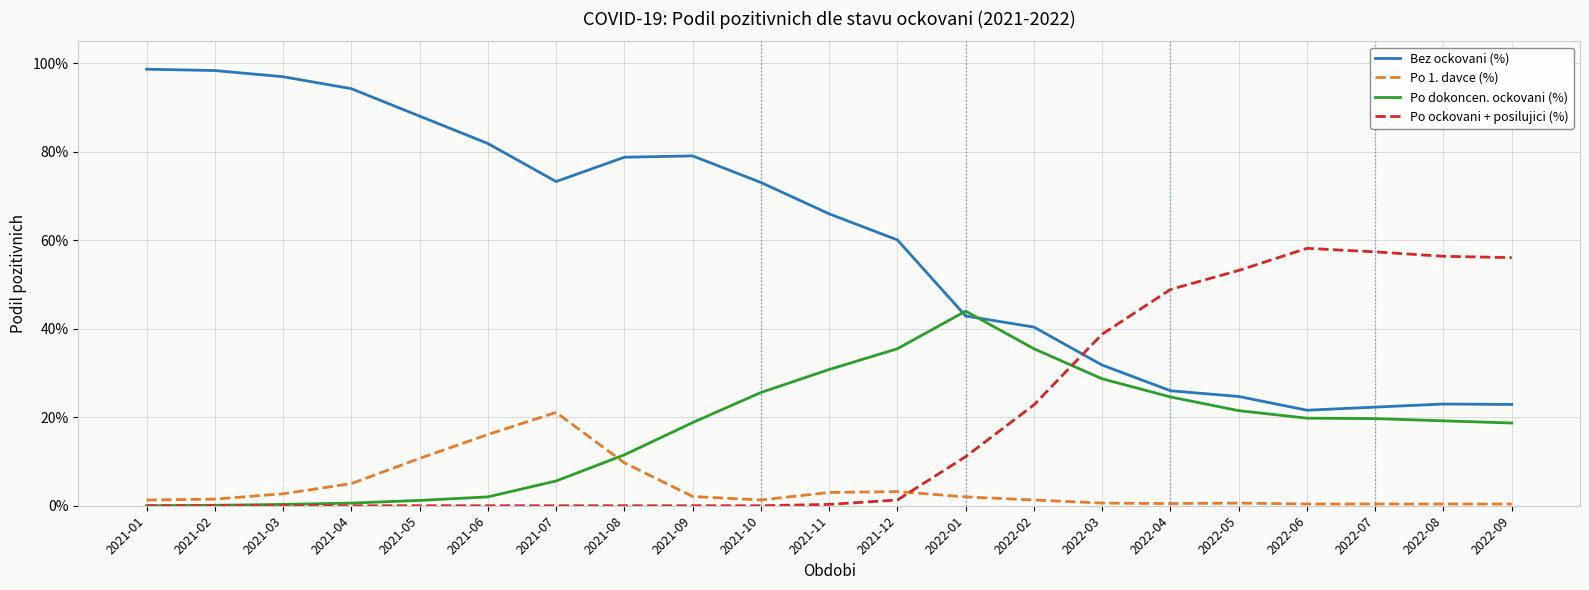

Which has a higher value, 2021-11 or 2021-04?

2021-04